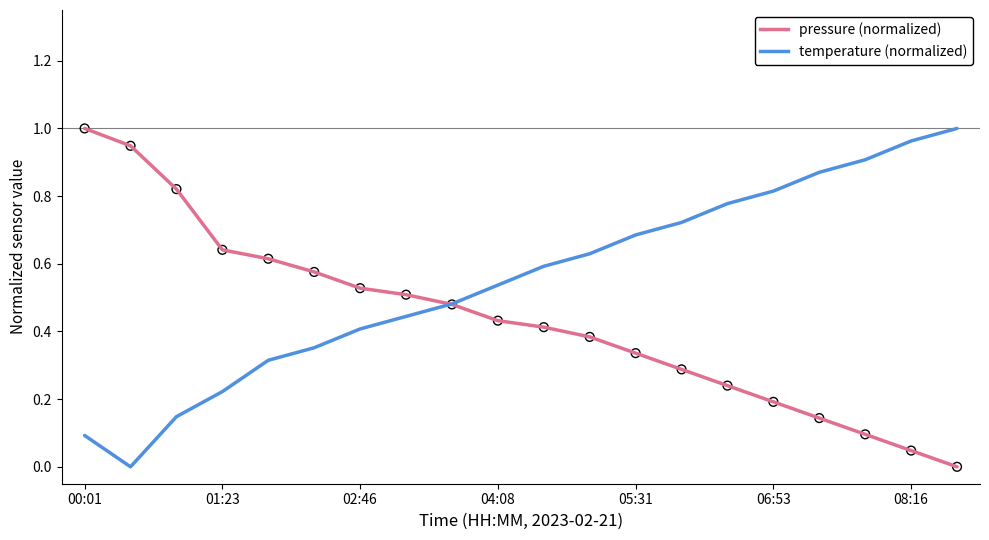

Rank the series by their average value, from lowest to highest.

pressure (normalized), temperature (normalized)